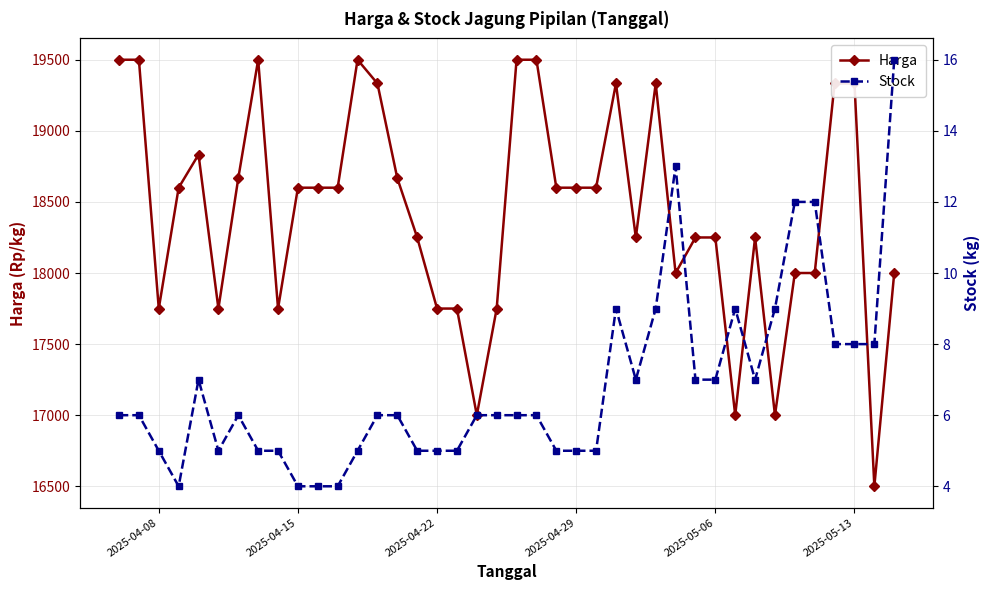

What is the maximum value shown in the chart?

19500